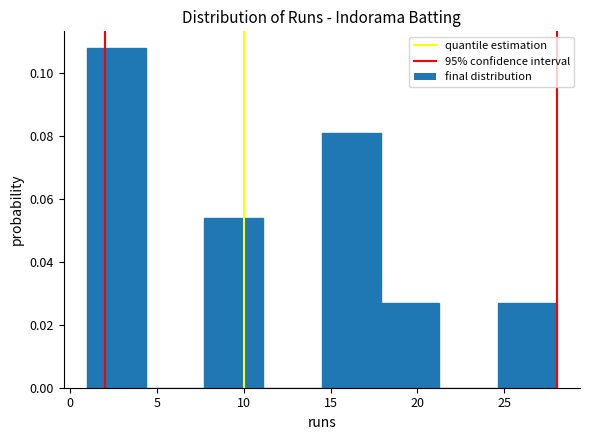

Reading left to right, transcribe this chart: for each bar, give the range it covers on the x-axis and its height. Neither the bar edges nor the heights are printed on the chart, so give them approximately, as read against the axes.

1.0 to 4.5: 0.108
4.5 to 8.0: 0
8.0 to 11.0: 0.054
11.0 to 14.5: 0
14.5 to 18.0: 0.080
18.0 to 21.5: 0.026
21.5 to 24.5: 0
24.5 to 28.0: 0.026